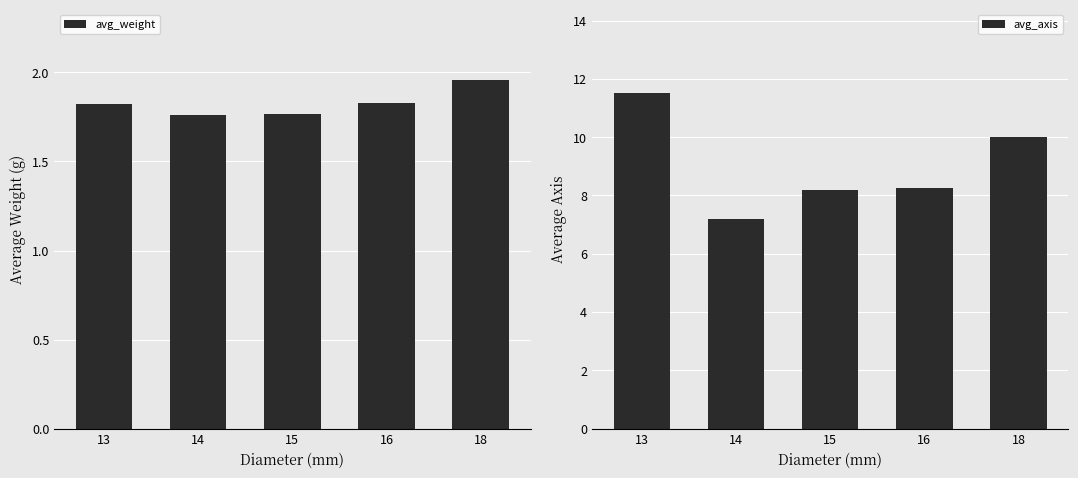

Is the value of avg_axis at 14 greater than the value of avg_weight at 18?

Yes